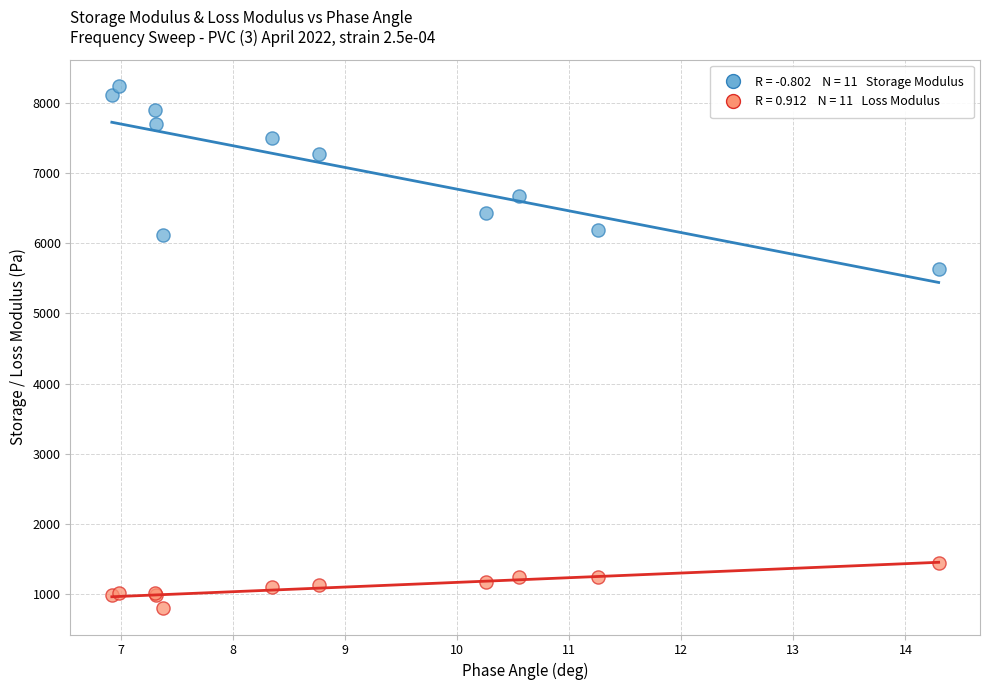

Across all series, what Y value is closest to 4521?

5627.8